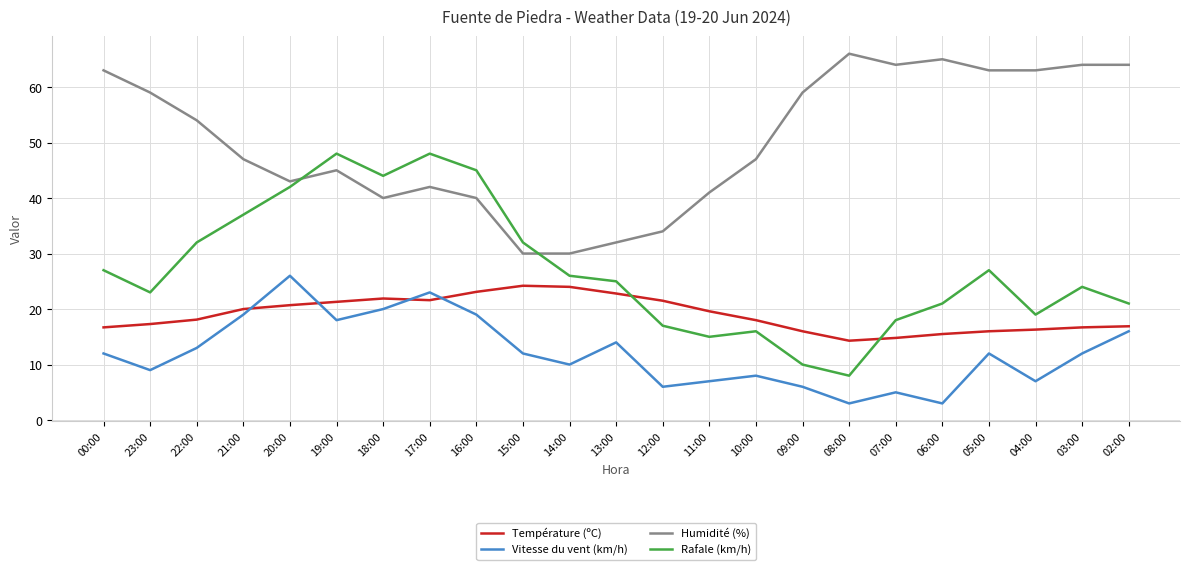

Between which two adjacent categories do Rafale (km/h) and Température (ºC) first intersect?

13:00 and 12:00